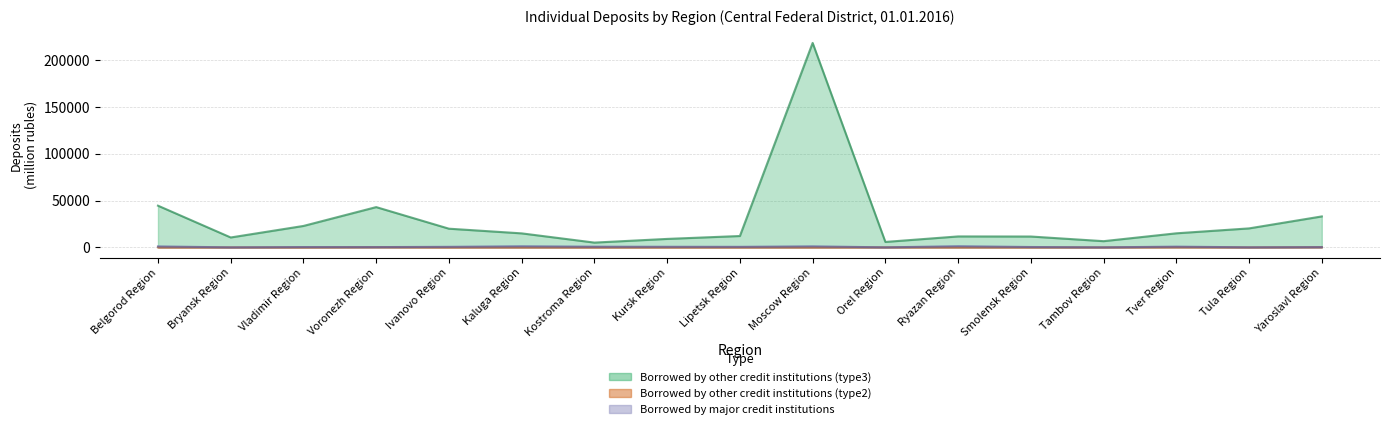

Where do Borrowed by other credit institutions (type2) and Borrowed by major credit institutions first cross each other?

Moscow Region and Orel Region